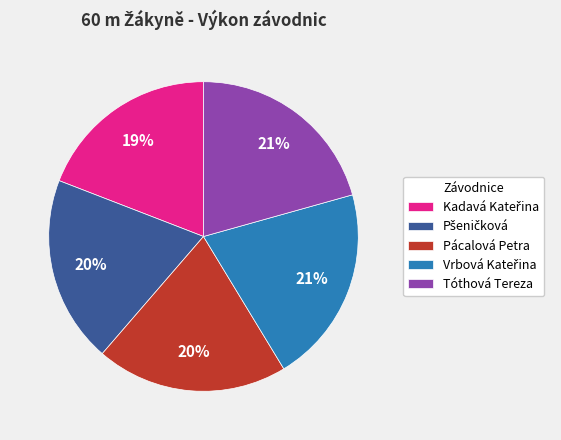

Does Tóthová Tereza represent more than half of the total?

No